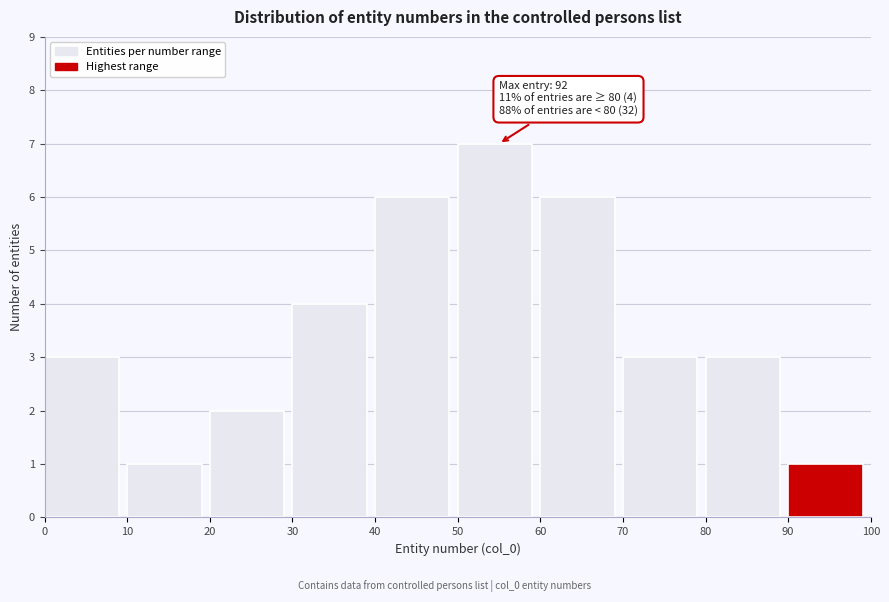

Over which range of the x-axis is the bar tallest?

50 to 60